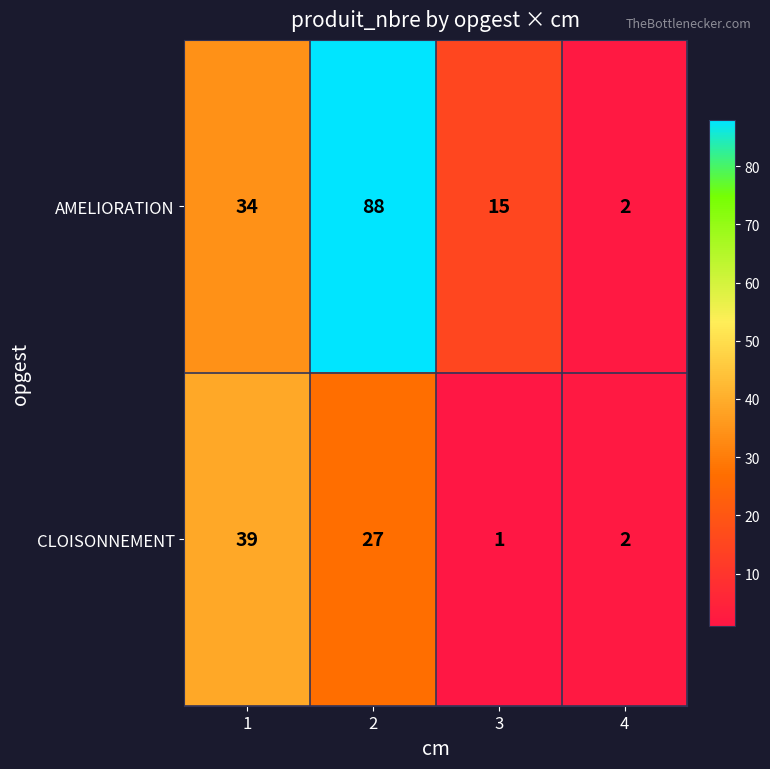

What is the sum of the CLOISONNEMENT values at 1 and 4?

41